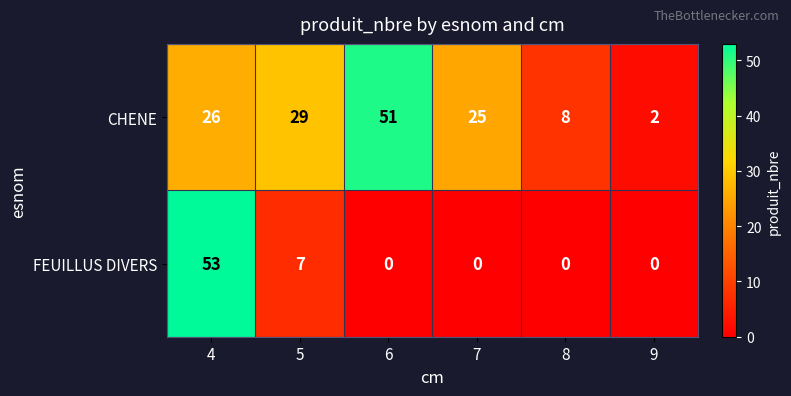

The CHENE series shows 17 at 6. True or false?

False